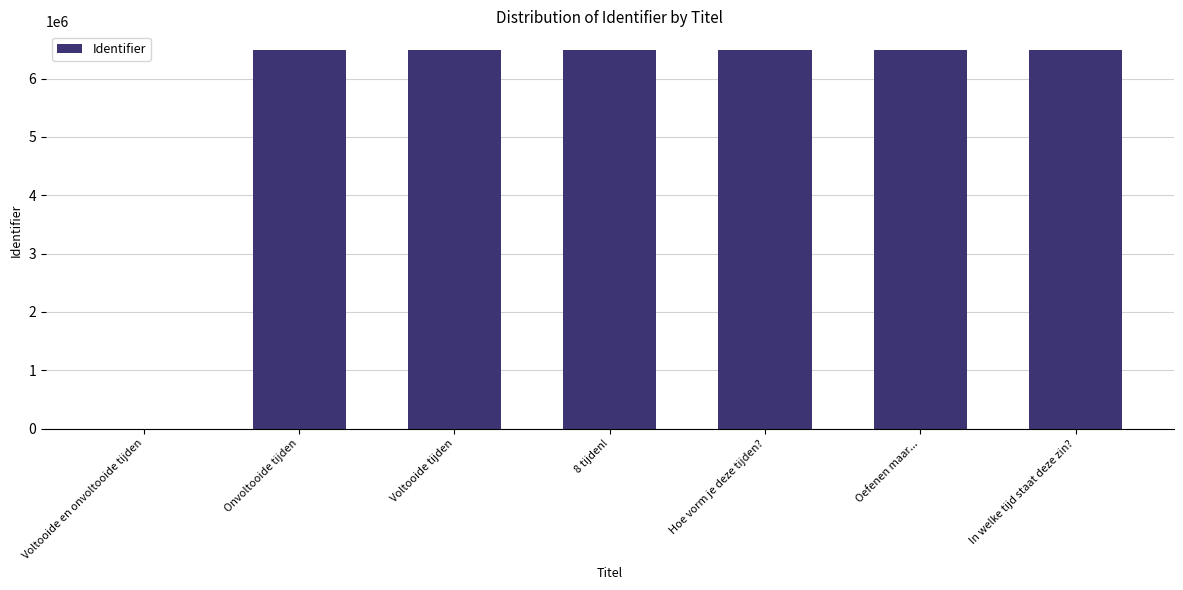

What value does the data have at Onvoltooide tijden?

6486230